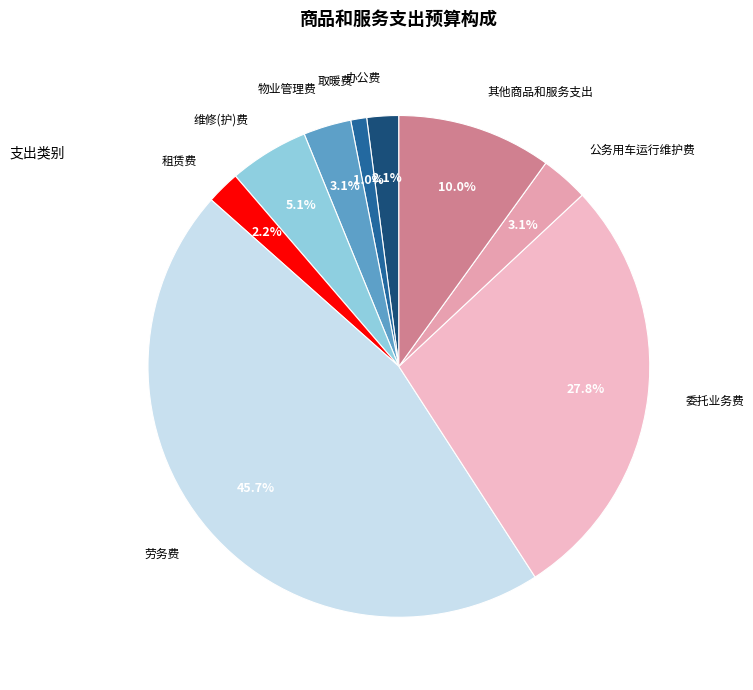

What is the ratio of the value at 办公费 to the value at 物业管理费?

0.7